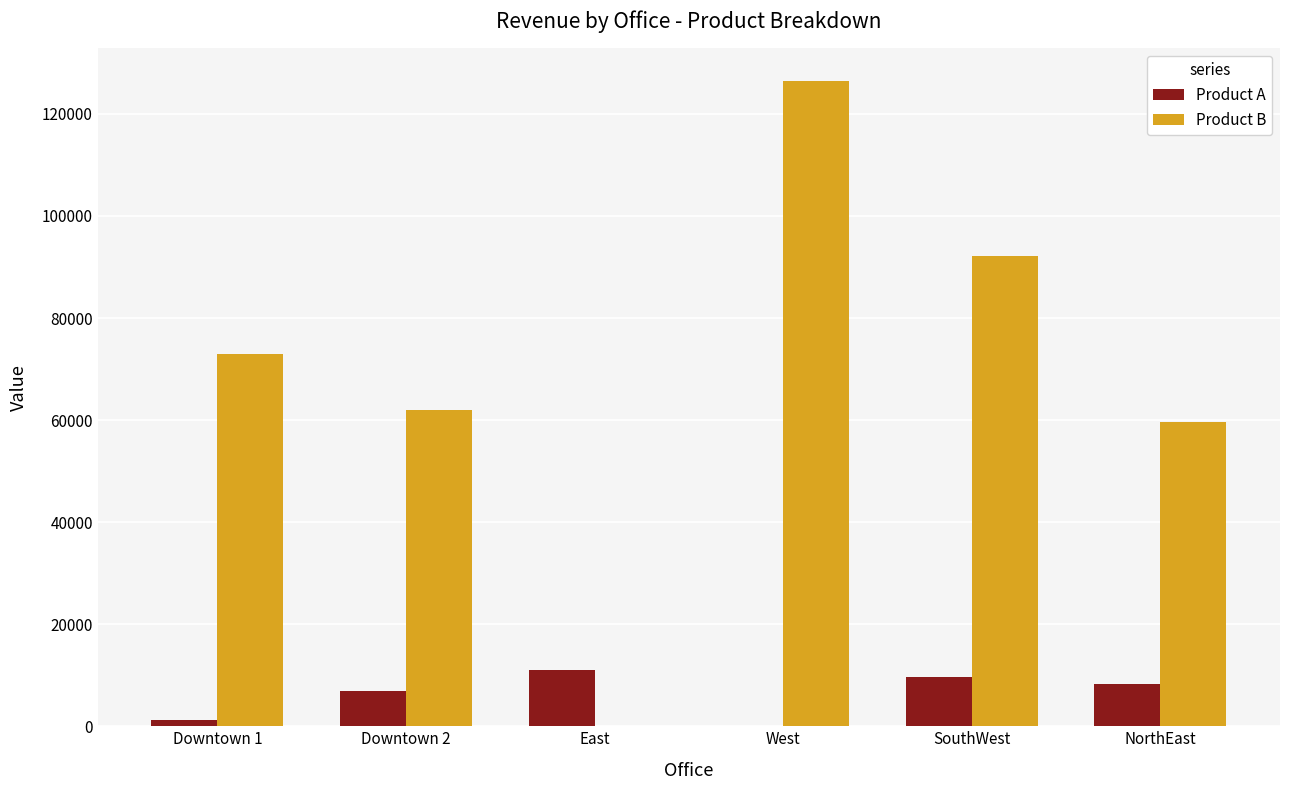

What is the average value of the Product B series?

68900